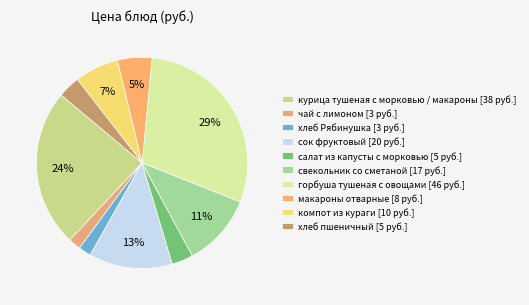

To the nearest percent, what is the difference between the сок фруктовый and салат из капусты с морковью slice percentages?

10%